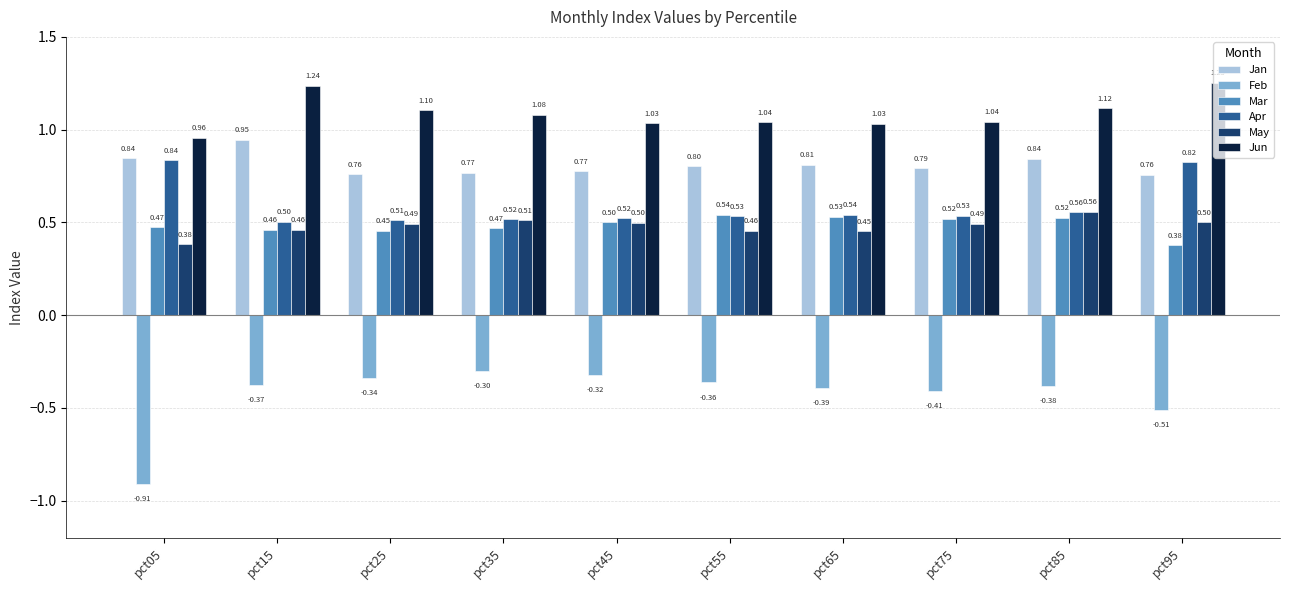

What is the sum of the Apr values at pct85 and pct75?

1.1